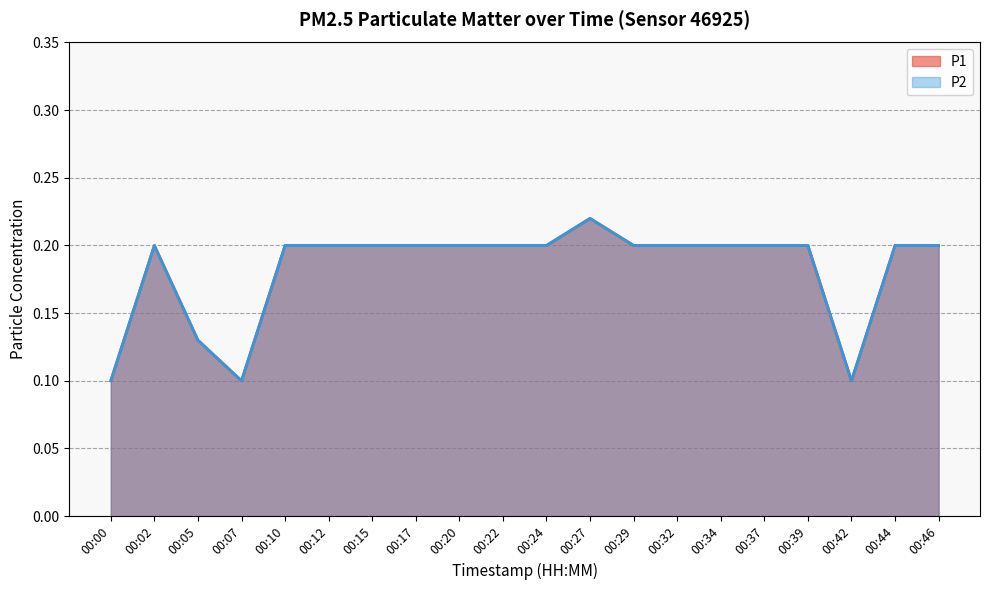

What is the total value across all series at 00:39?

0.4